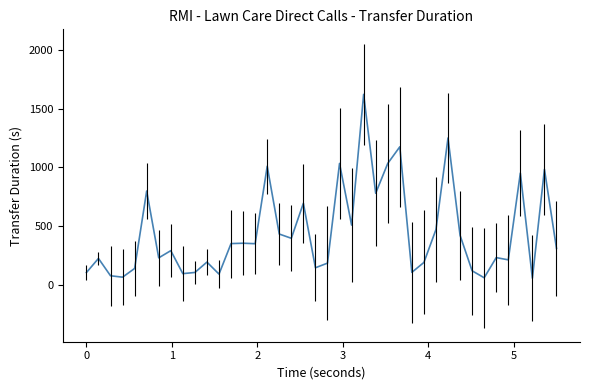

What is the difference between the maximum and minimum values?

1560